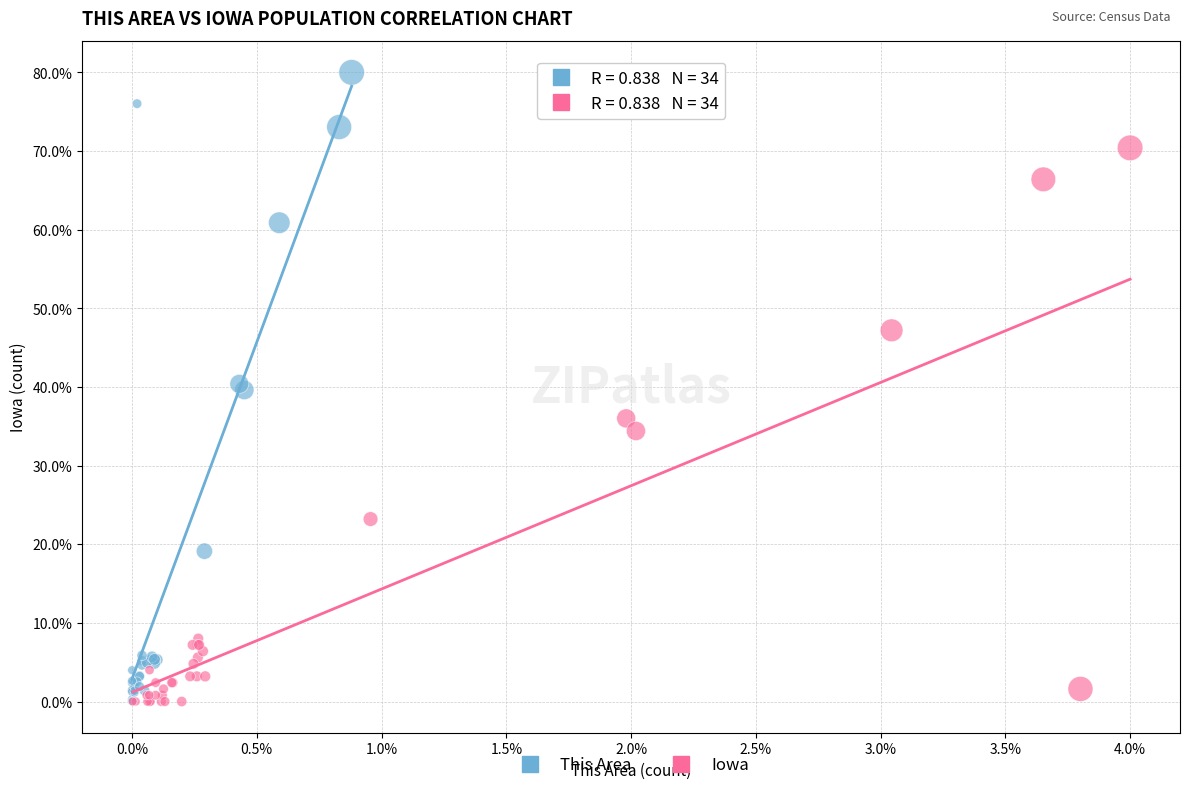

Which series has the widest spread of Y values?

This Area